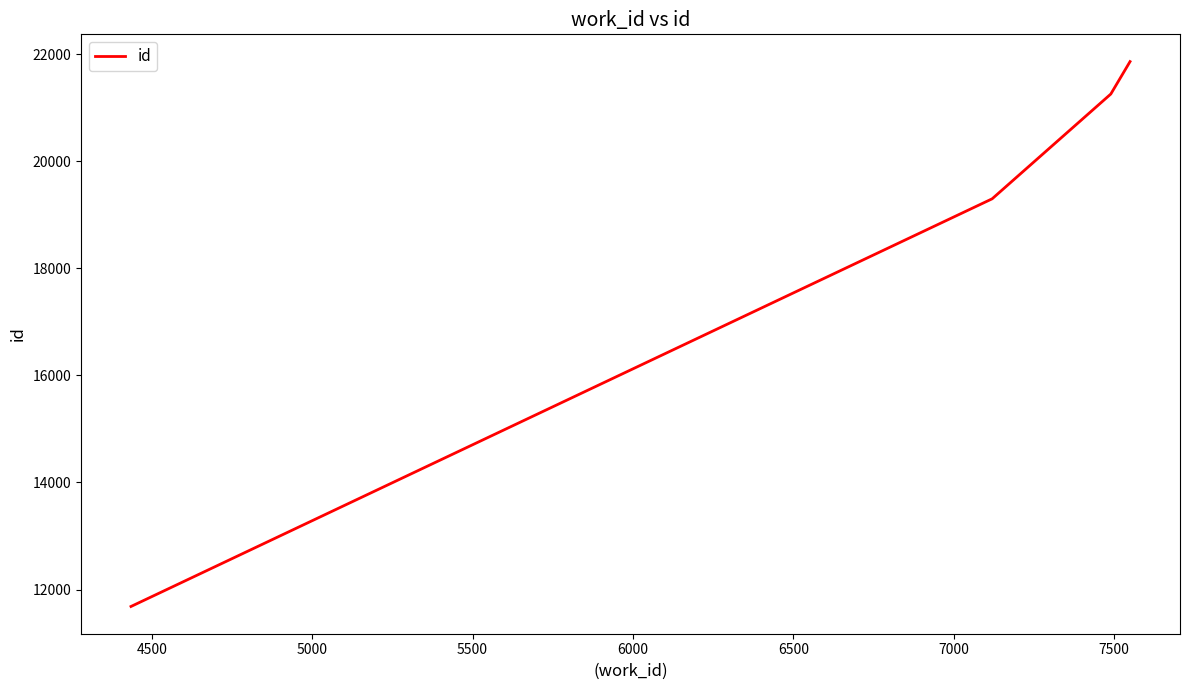

Reading right to left, extract all data points from this chart.

21860	21254	19297	11684